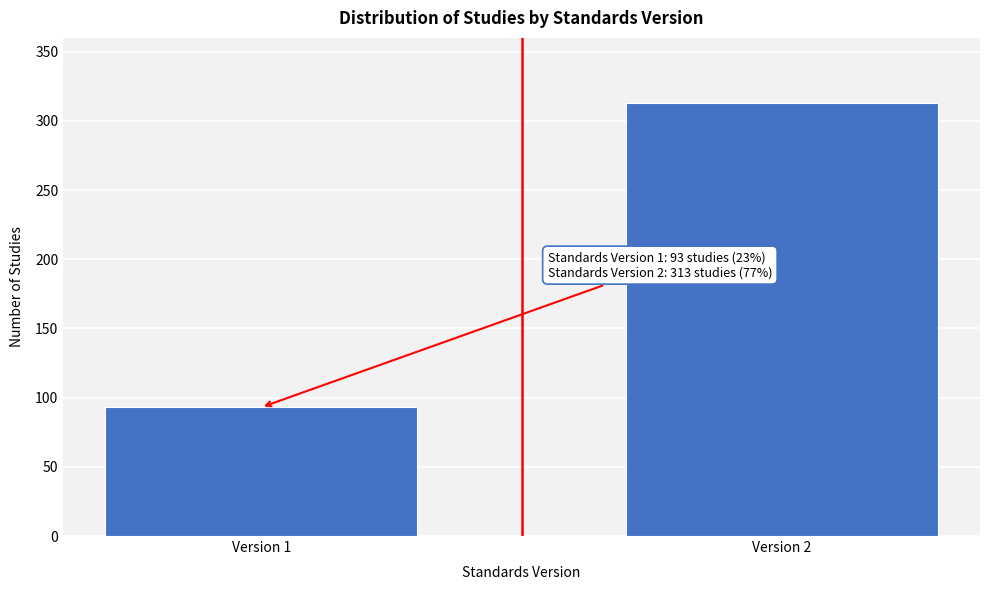

Reading left to right, extract all data points from this chart.

93	313